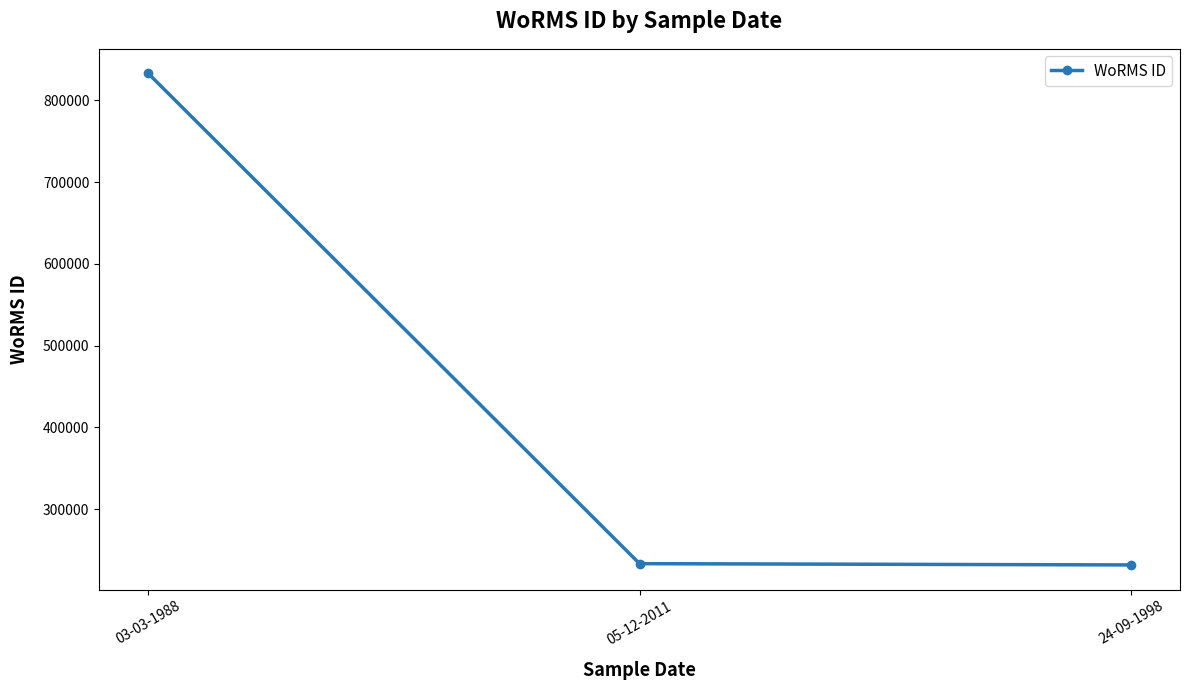

What is the sum of the values at 24-09-1998 and 05-12-2011?

465313